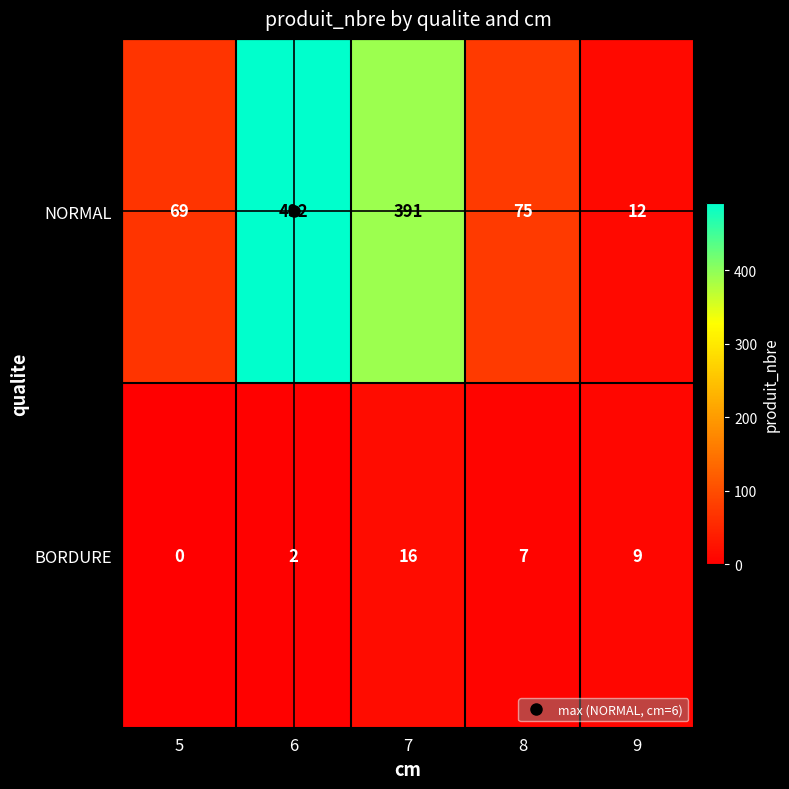

What is the difference between the highest and lowest values at 7?

375